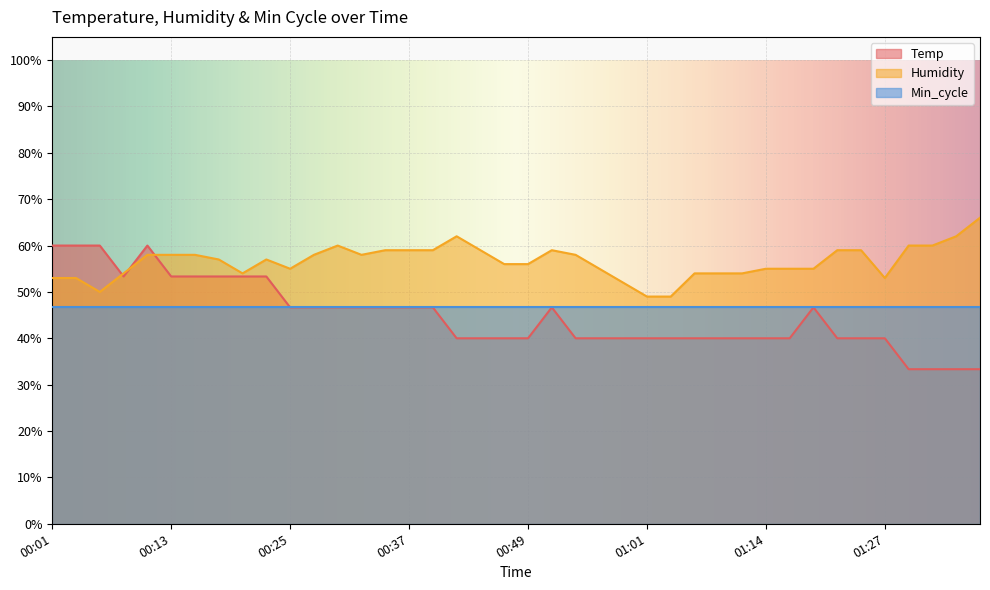

What position from the left is 01:27?

36